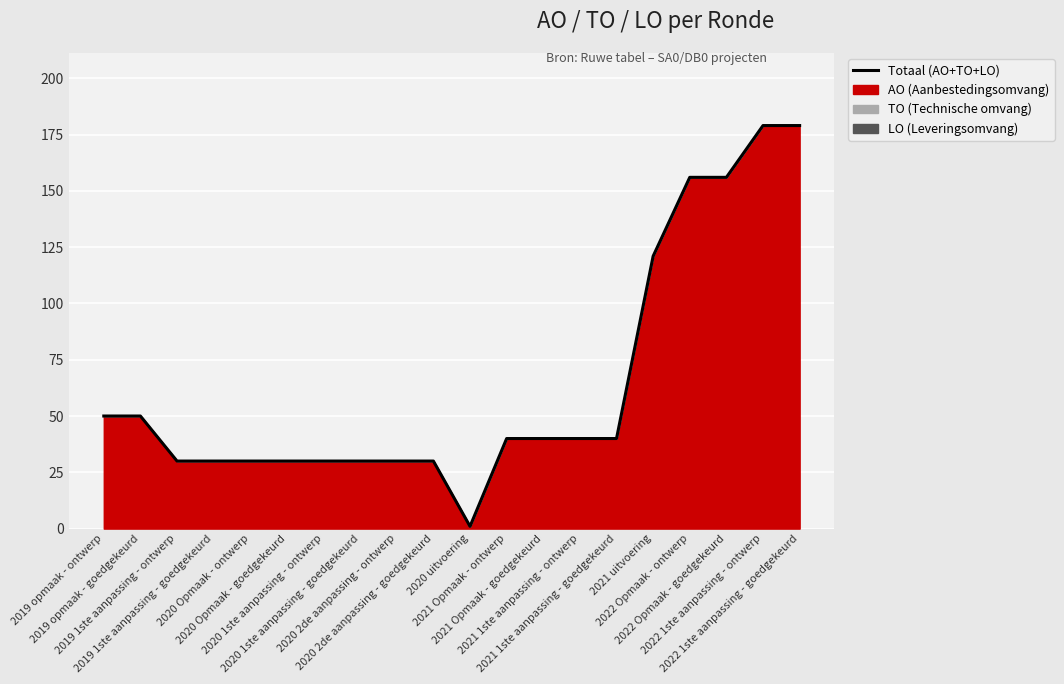

What is the label of the 14th point from the left?

2021 1ste aanpassing - ontwerp